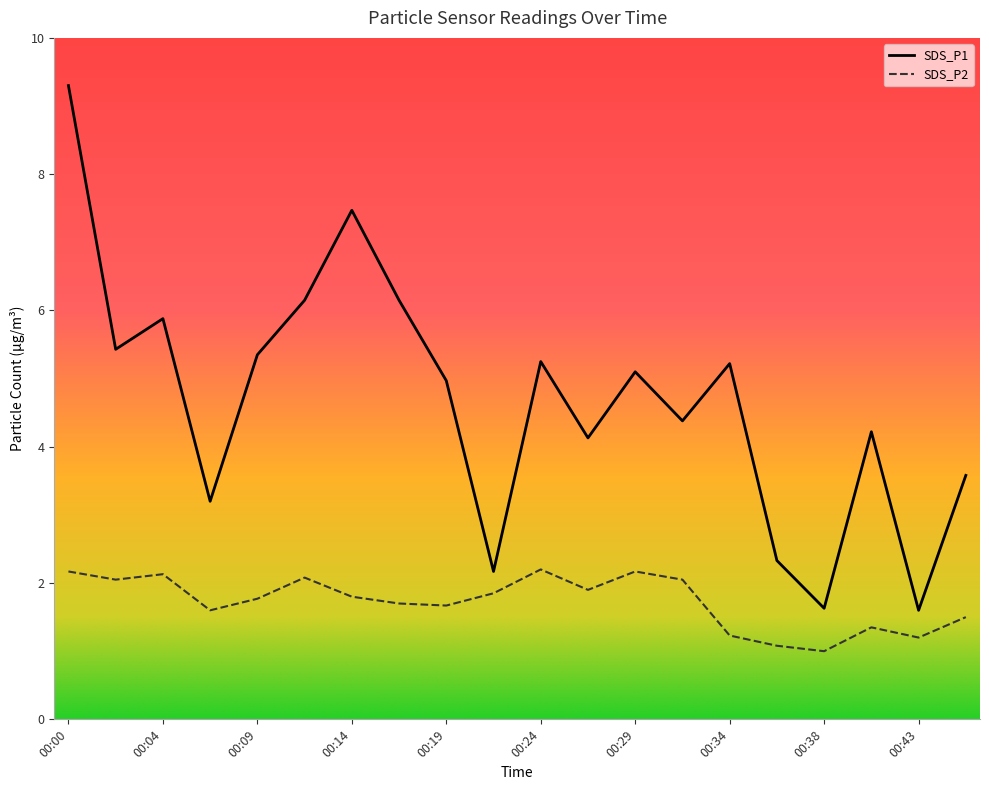

What value does the SDS_P1 series have at 00:07?

3.2